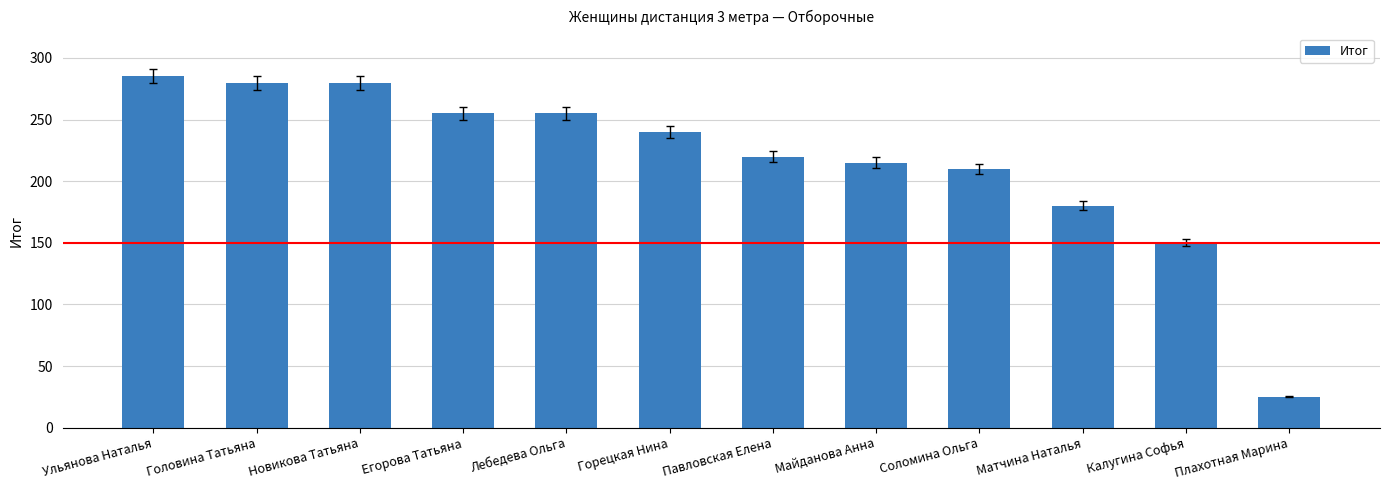

True or false: the data shows 106 at Матчина Наталья.

False